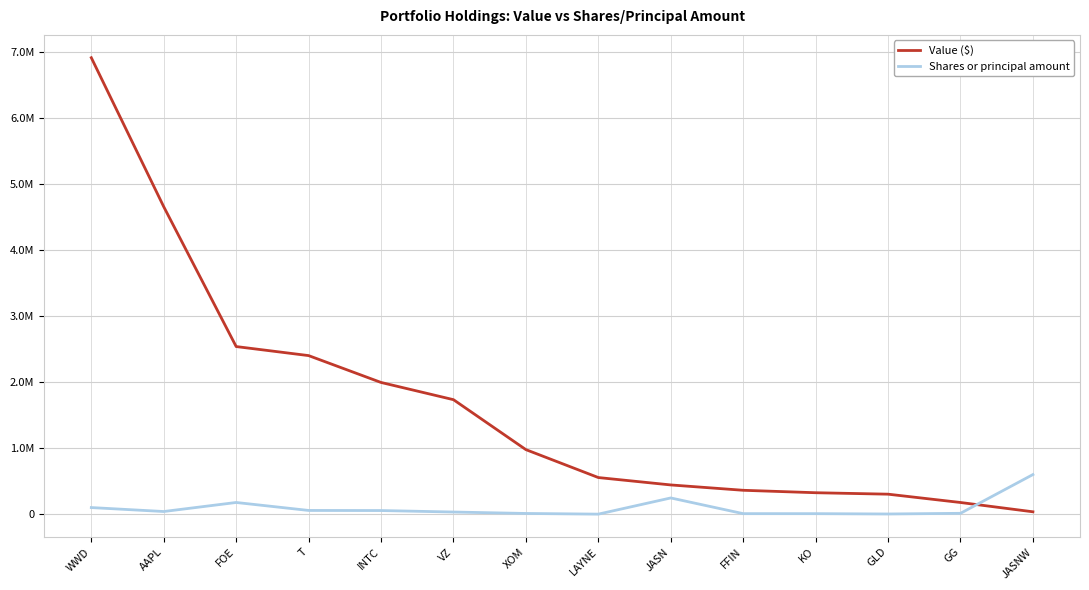

What are all the series names shown in the legend?

Value ($), Shares or principal amount